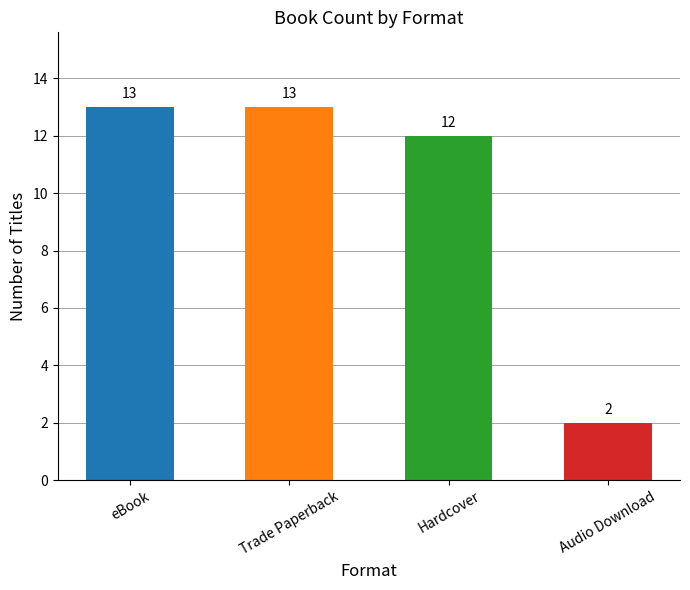

Reading left to right, list all the values displayed in this chart.

eBook=13	Trade Paperback=13	Hardcover=12	Audio Download=2